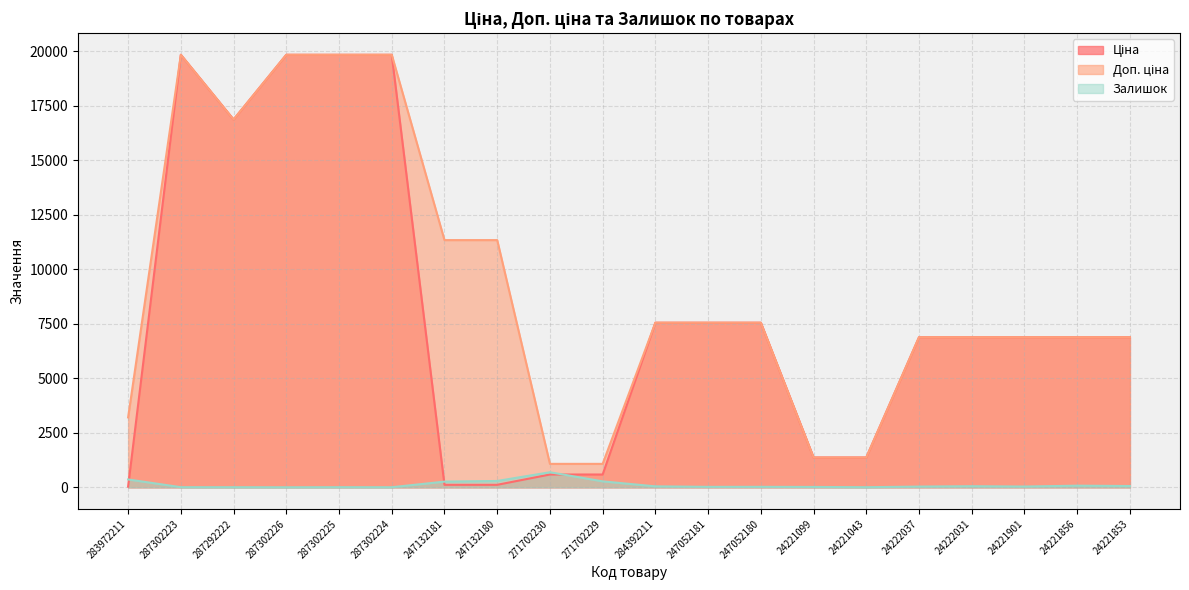

Does the chart have visible grid lines?

Yes